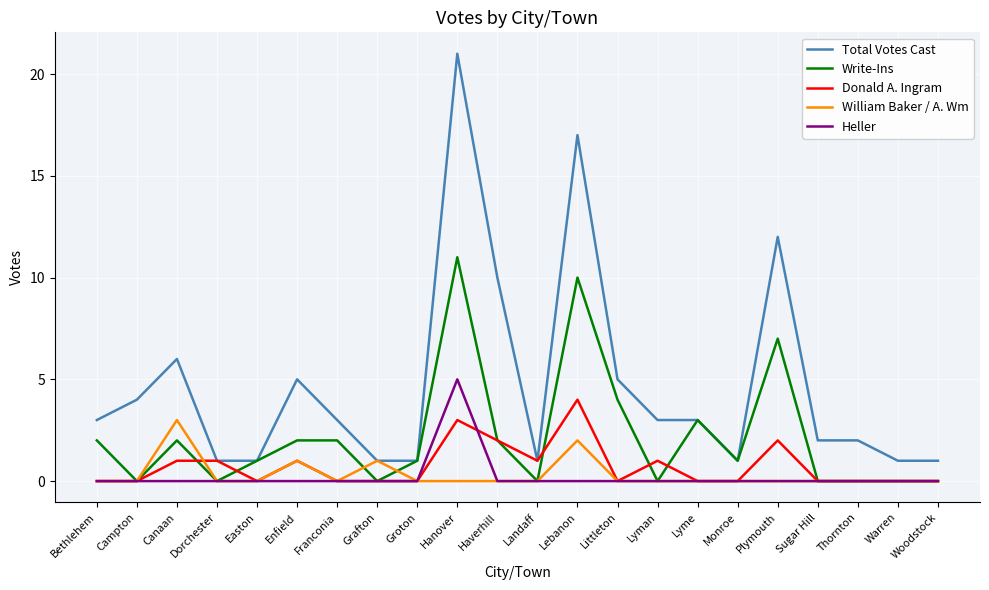

What is the greatest value displayed?

21